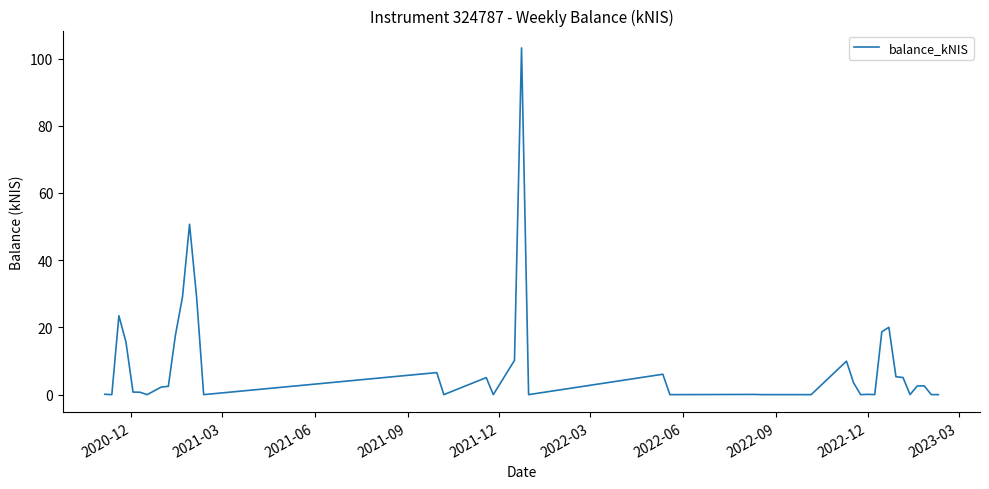

What is the greatest value displayed?

103.2